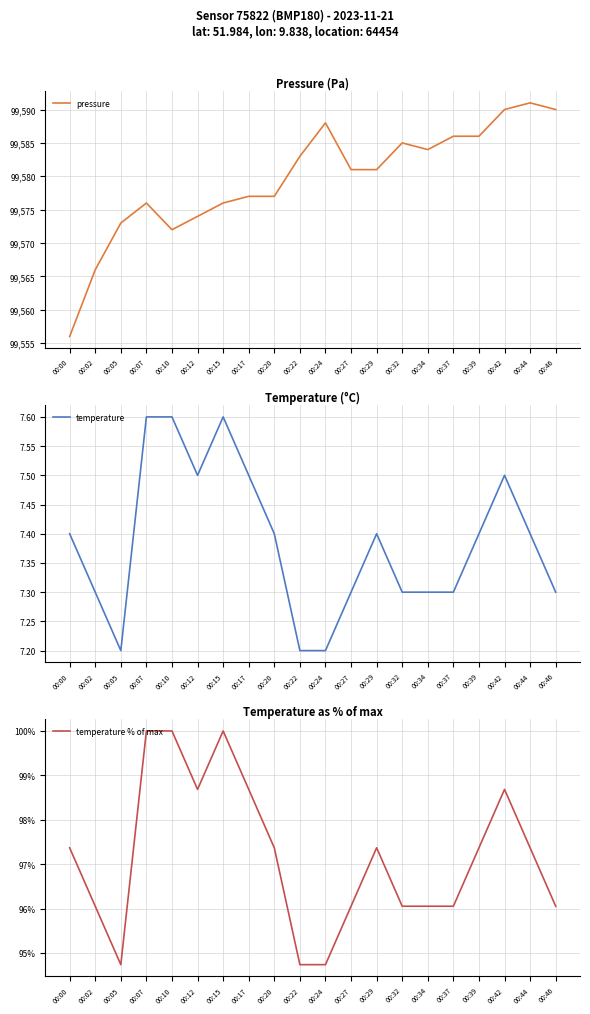

Reading right to left, list all the values displayed in this chart.

pressure: 99590.0	99591.0	99590.0	99586.0	99586.0	99584.0	99585.0	99581.0	99581.0	99588.0	99583.0	99577.0	99577.0	99576.0	99574.0	99572.0	99576.0	99573.0	99566.0	99556.0
temperature: 7.3	7.4	7.5	7.4	7.3	7.3	7.3	7.4	7.3	7.2	7.2	7.4	7.5	7.6	7.5	7.6	7.6	7.2	7.3	7.4
temperature % of max: 96.1	97.4	98.7	97.4	96.1	96.1	96.1	97.4	96.1	94.7	94.7	97.4	98.7	100.0	98.7	100.0	100.0	94.7	96.1	97.4